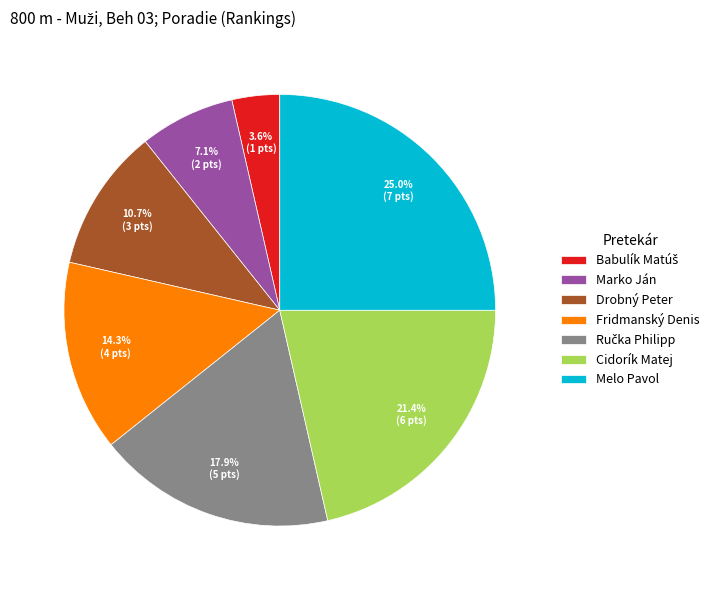

True or false: Fridmanský Denis accounts for 6% of the total.

False